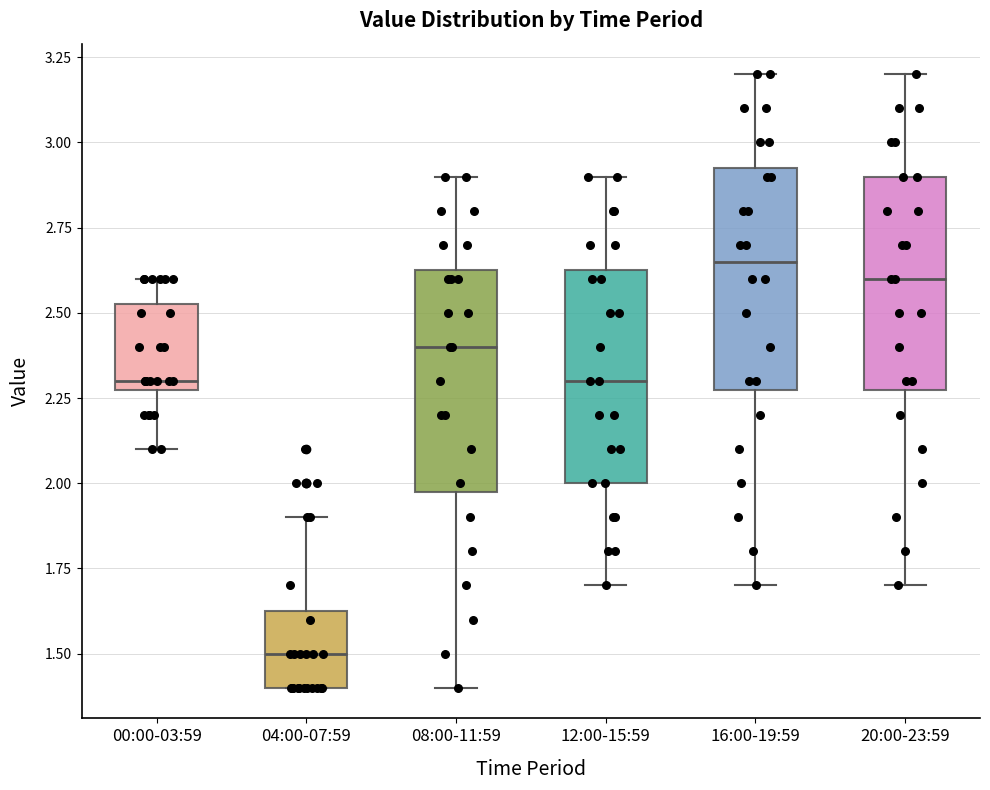

Which box's median line is the highest?

16:00-19:59